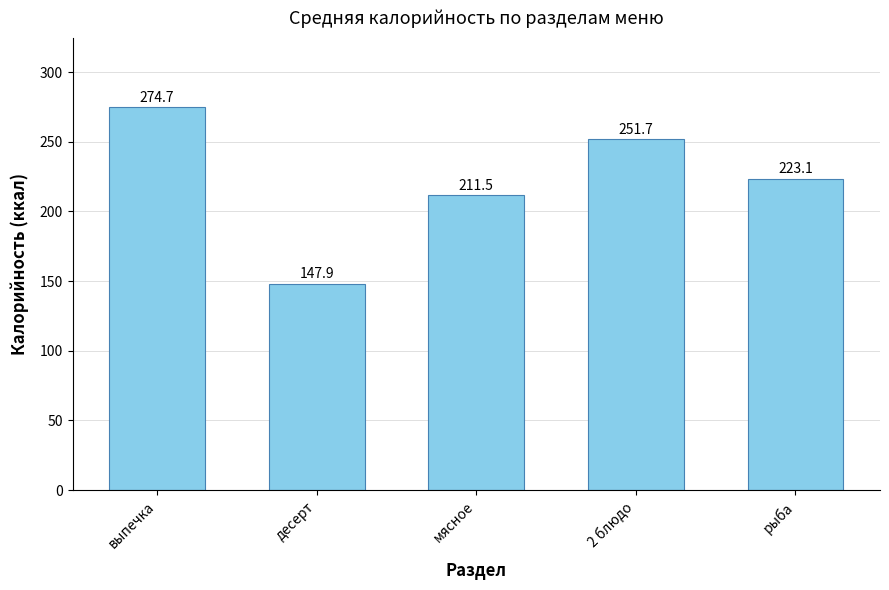

Rank the categories by value from lowest to highest.

десерт, мясное, рыба, 2 блюдо, выпечка